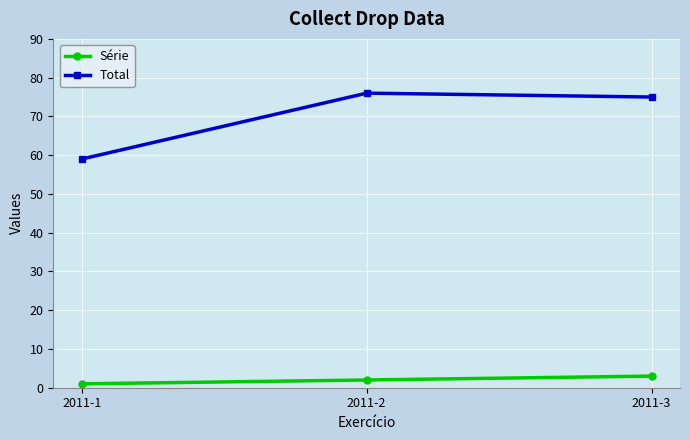

What is the sum of the Total values at 2011-1 and 2011-3?

134